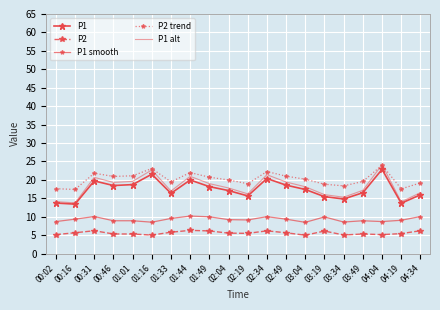

How many interior local peaks does the P1 series have?

5